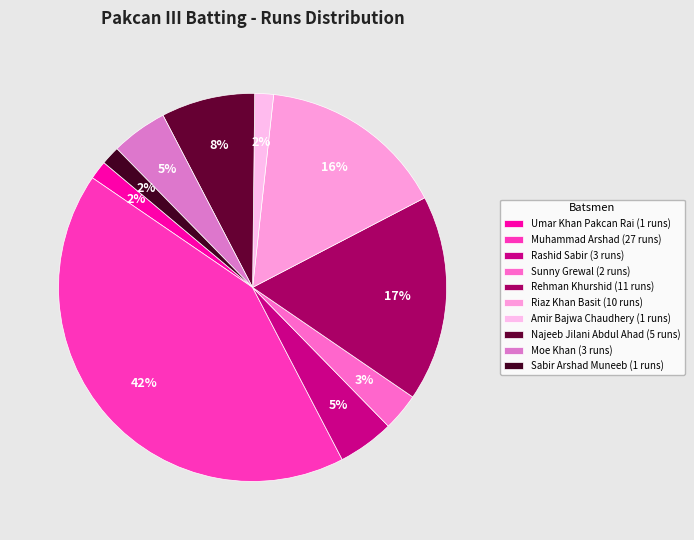

Which category has the biggest portion of the pie?

Muhammad Arshad (27 runs)